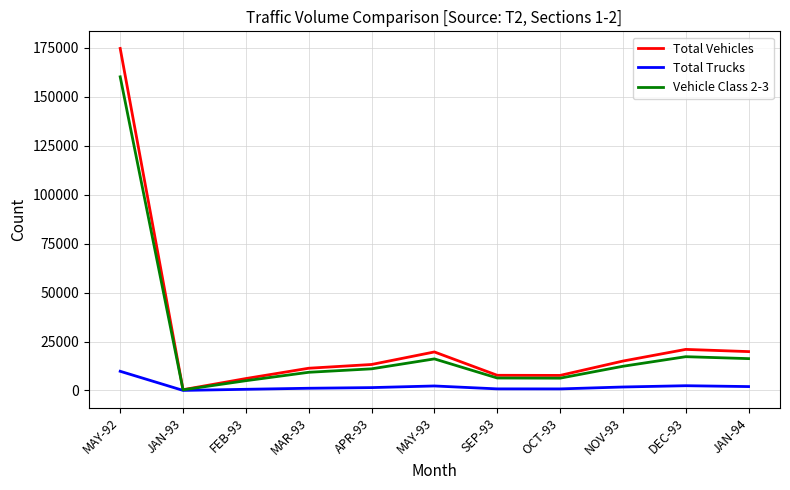

Rank the series by their maximum value, from lowest to highest.

Total Trucks, Vehicle Class 2-3, Total Vehicles